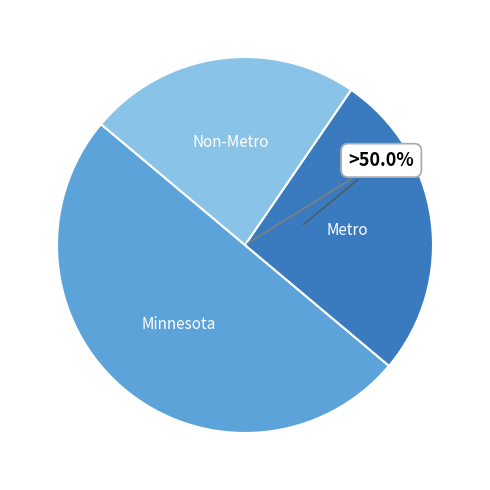

Between Minnesota and Non-Metro, which is larger?

Minnesota